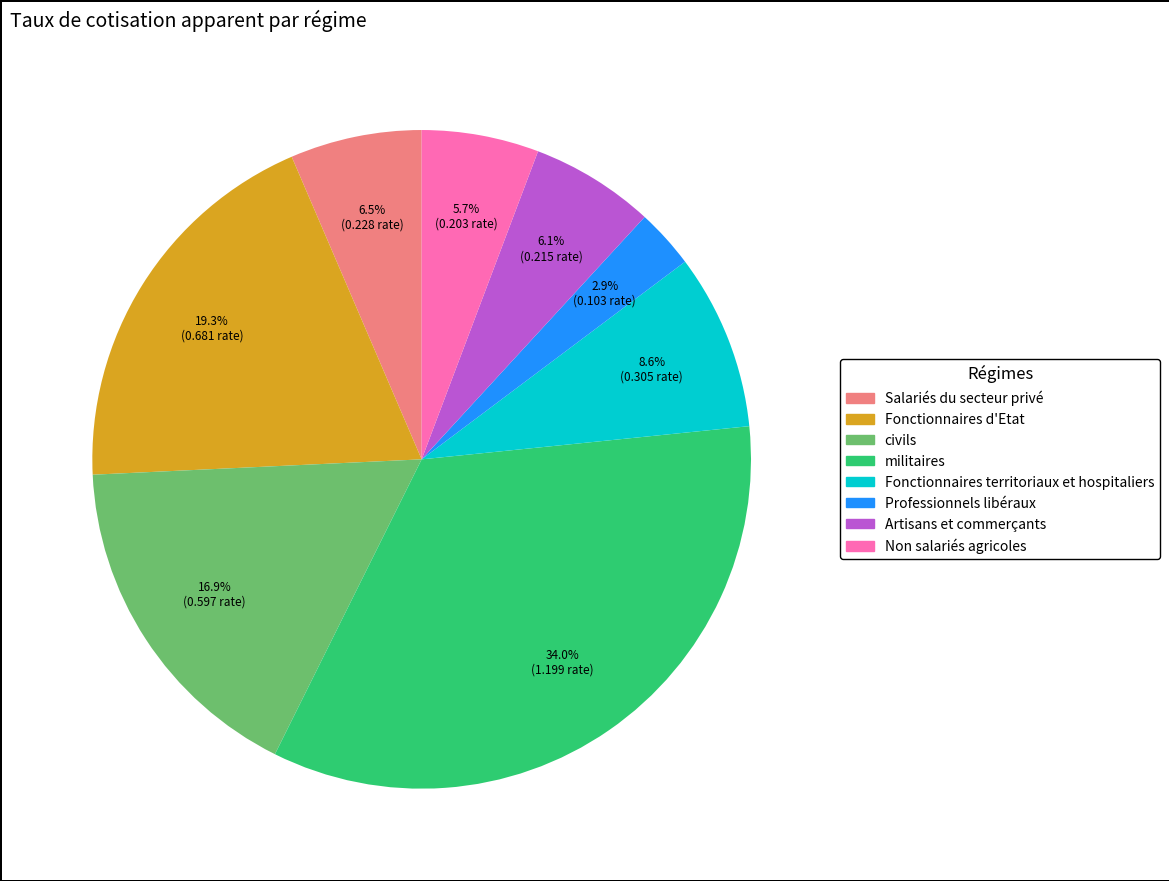

Between Salariés du secteur privé and Non salariés agricoles, which is larger?

Salariés du secteur privé